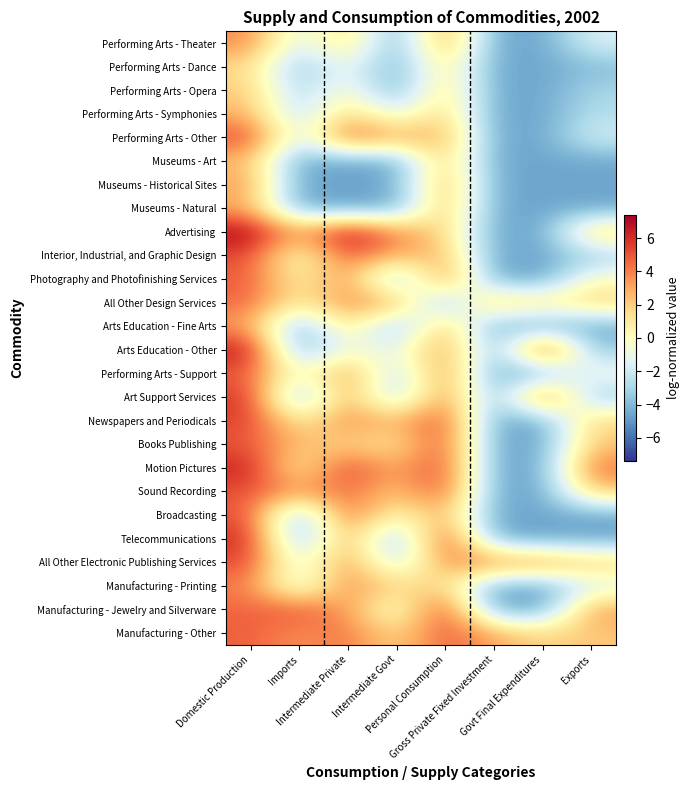

What is the spread (max minus min) of values at Personal Consumption?

10.7